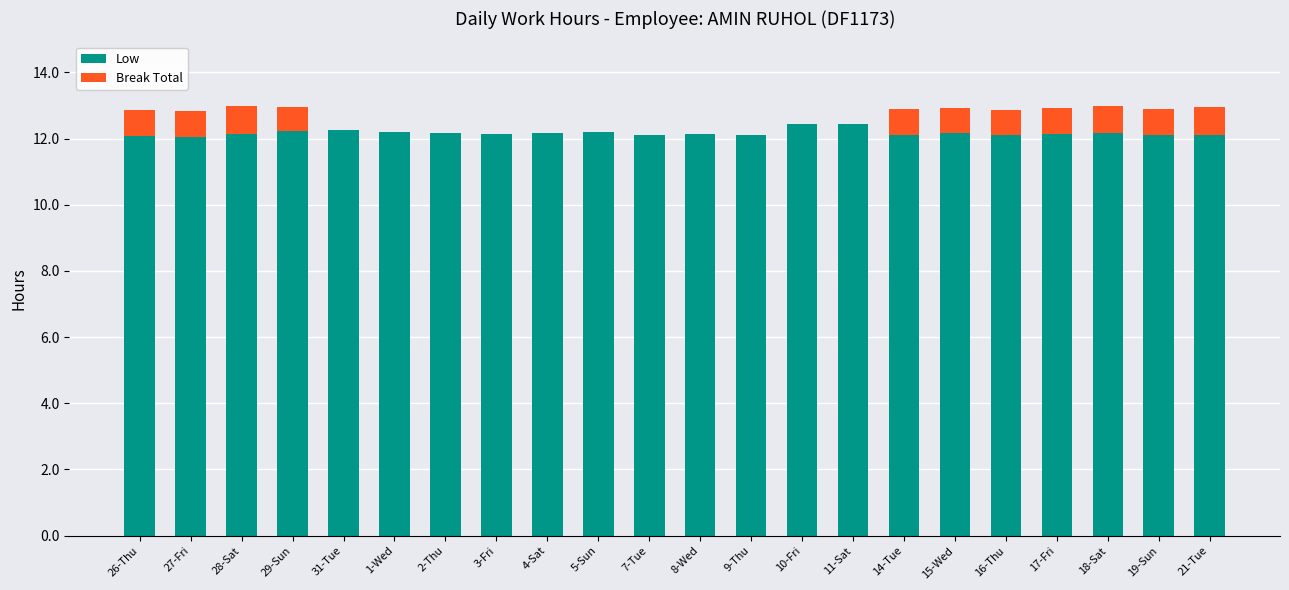

What are all the series names shown in the legend?

Low, Break Total